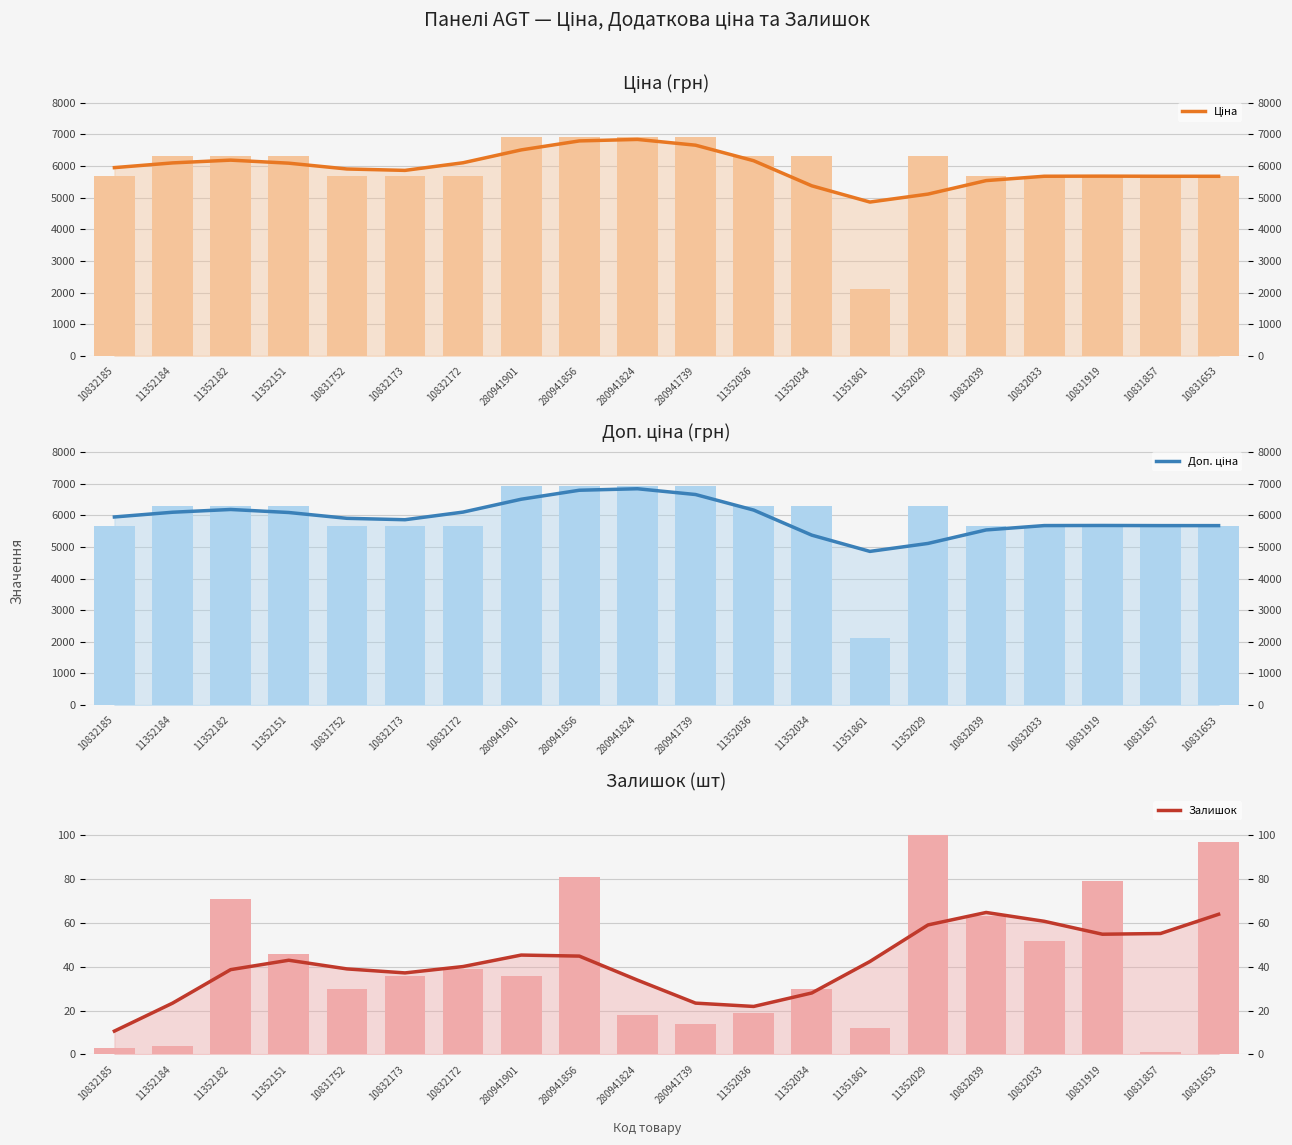

How many groups of bars are there?

20